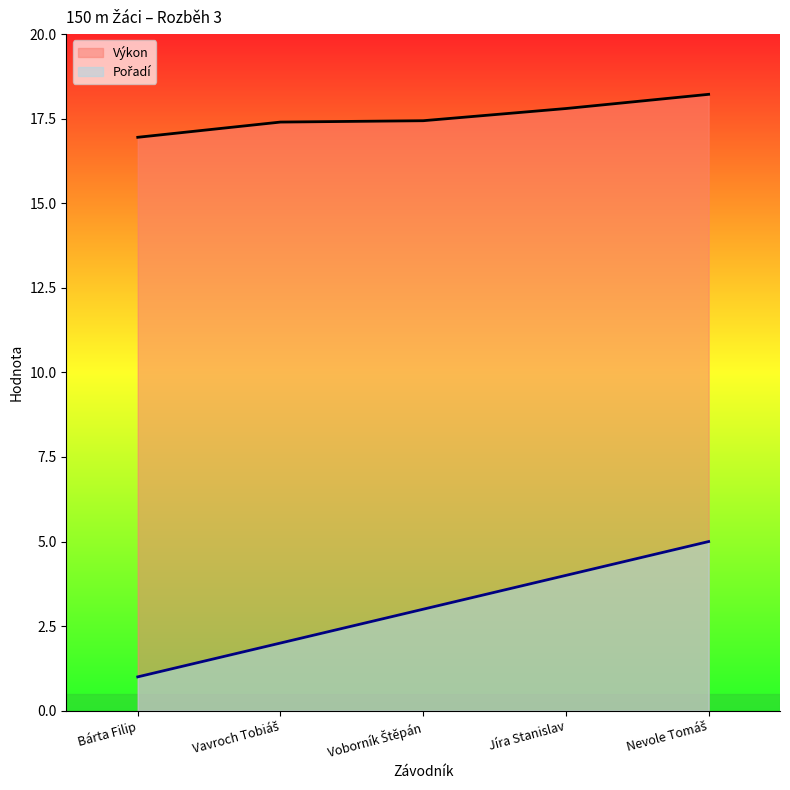

What is the value of the Pořadí point at the 5th from the left?

5.0